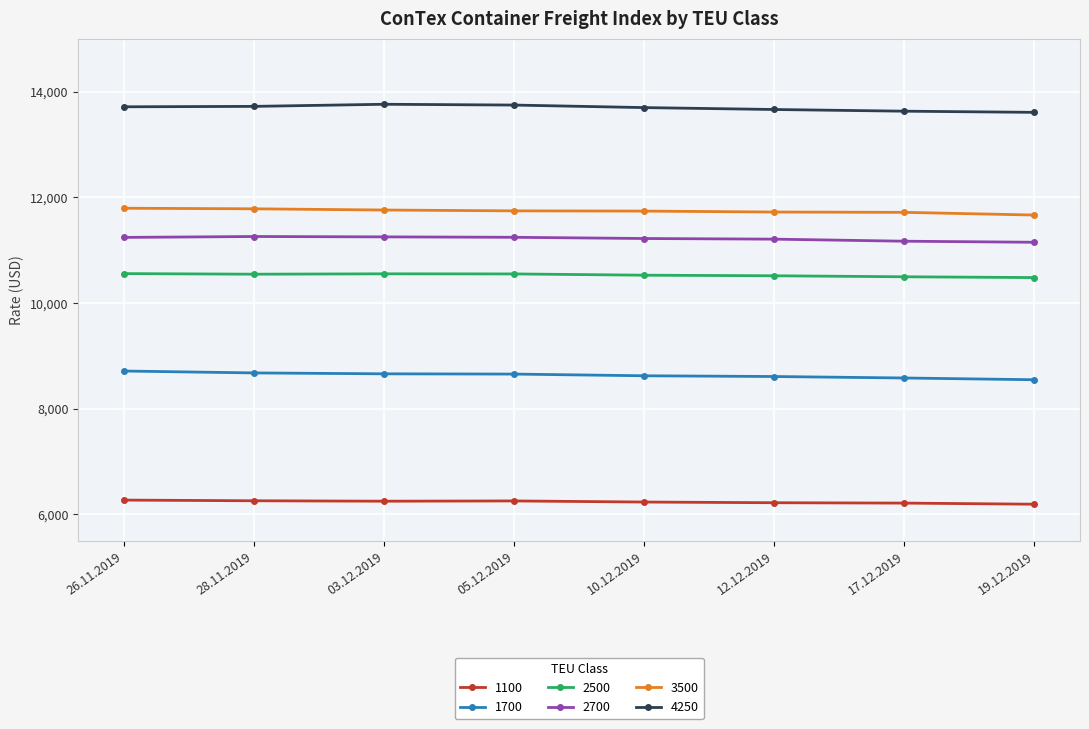

The value of 2700 at 10.12.2019 is 18189. True or false?

False